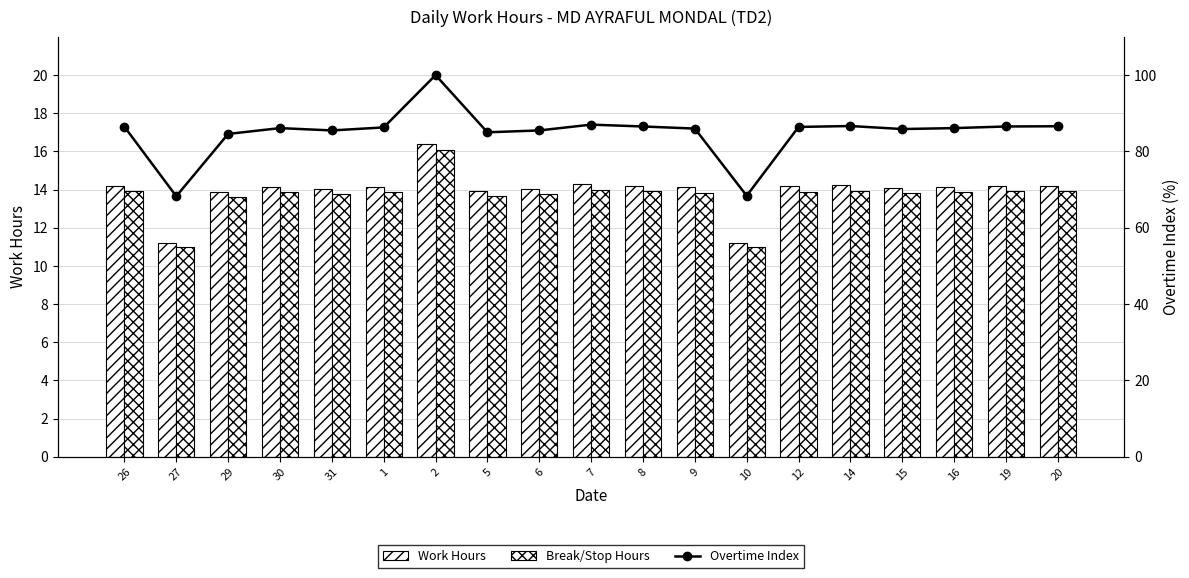

What is the difference between the maximum and second lowest values in the Break/Stop Hours series?

5.1